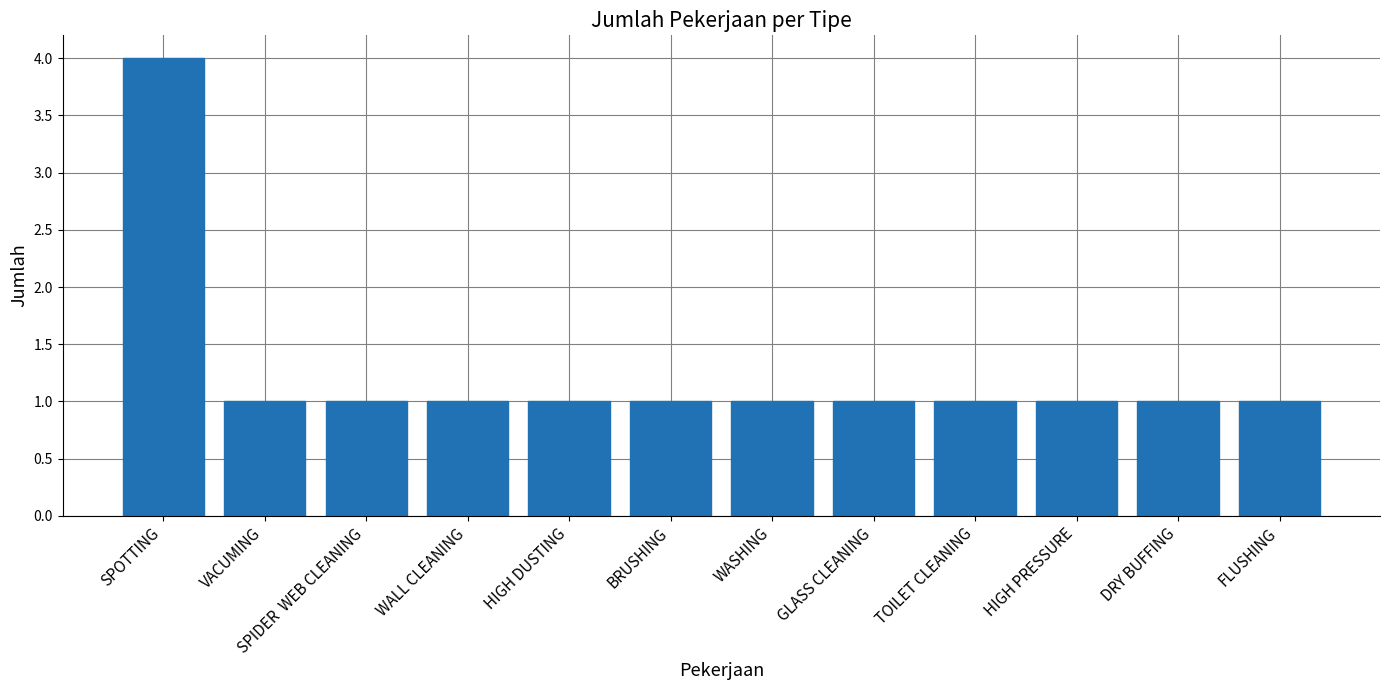

What is the sum of all values?

15